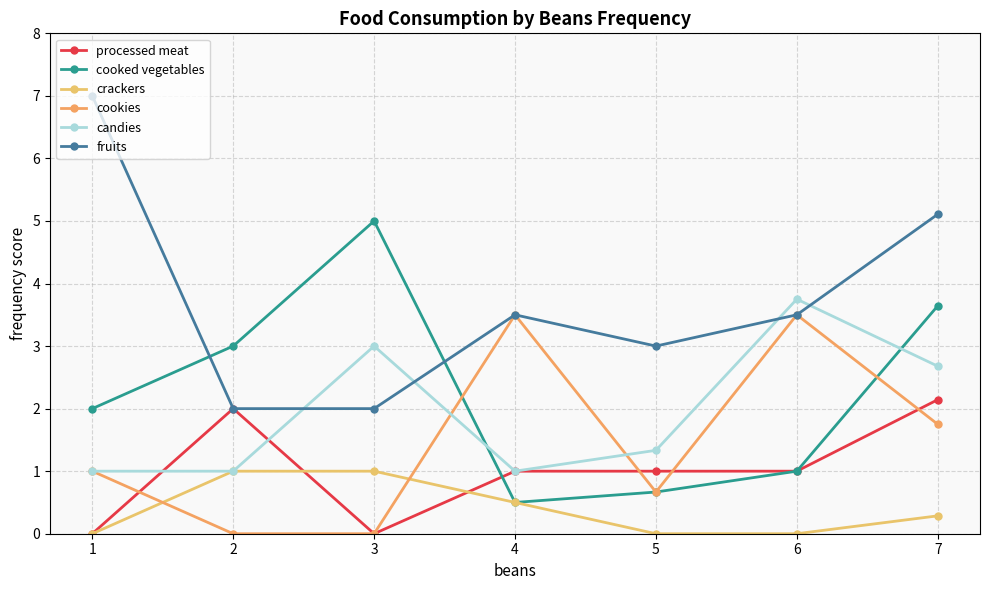

Which series has the widest spread of values?

fruits